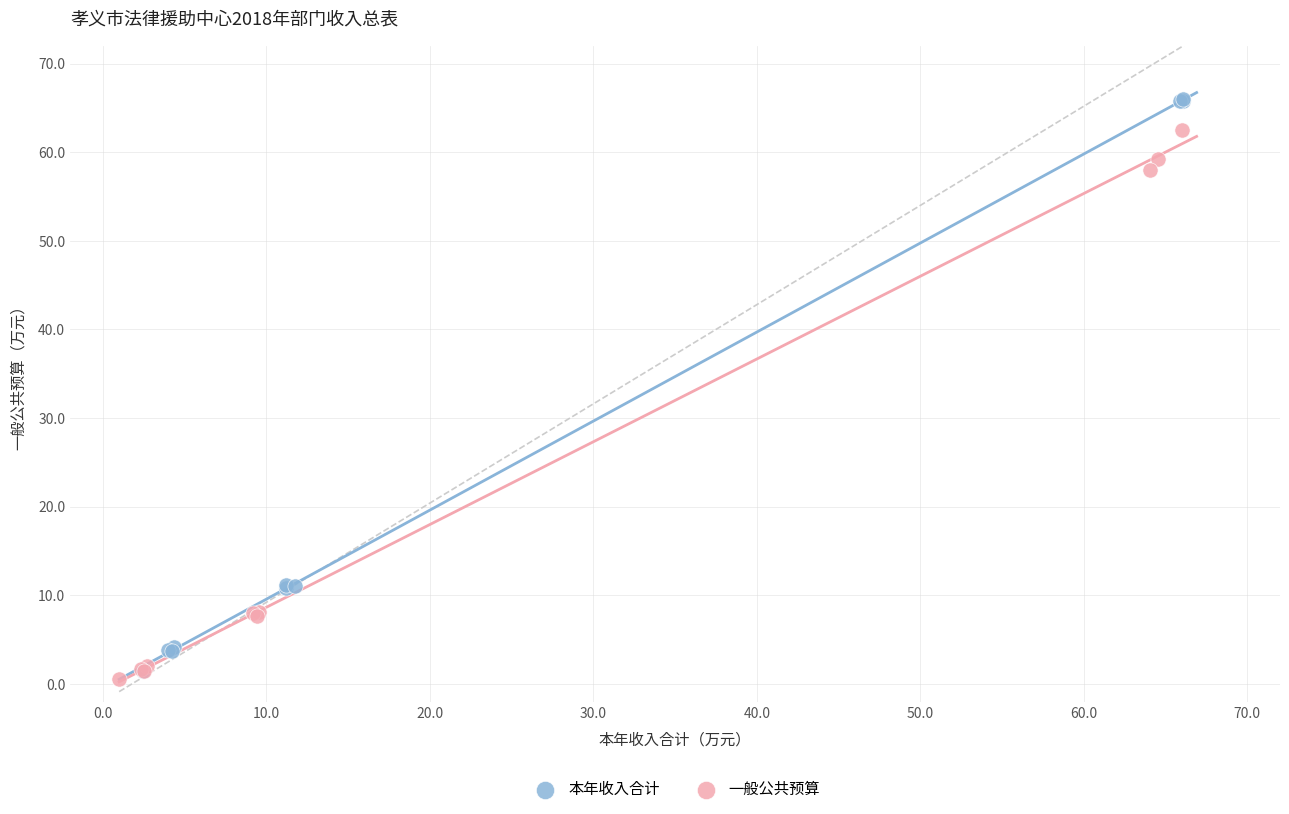

Which series reaches the minimum Y coordinate?

一般公共预算